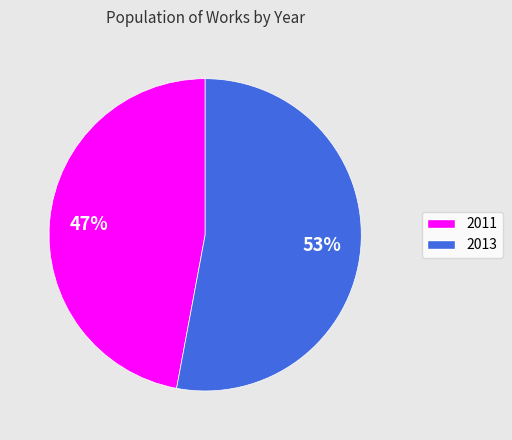

To the nearest percent, what is the average slice percentage?

50%